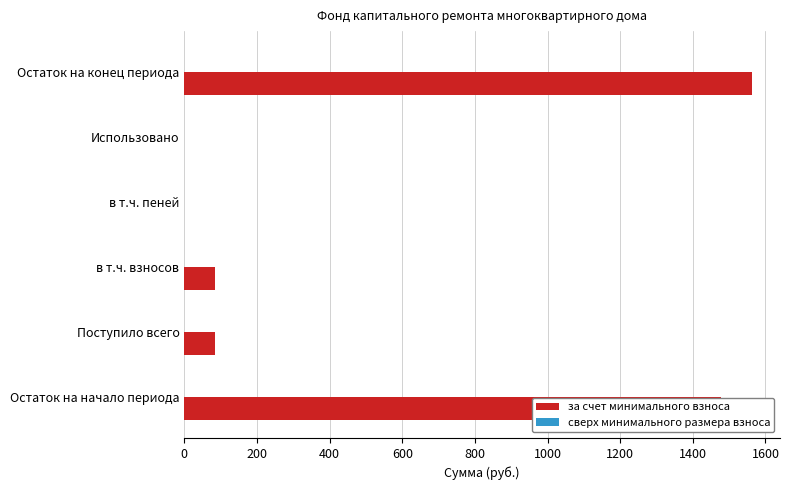

What is the sum of all values?

3207.7